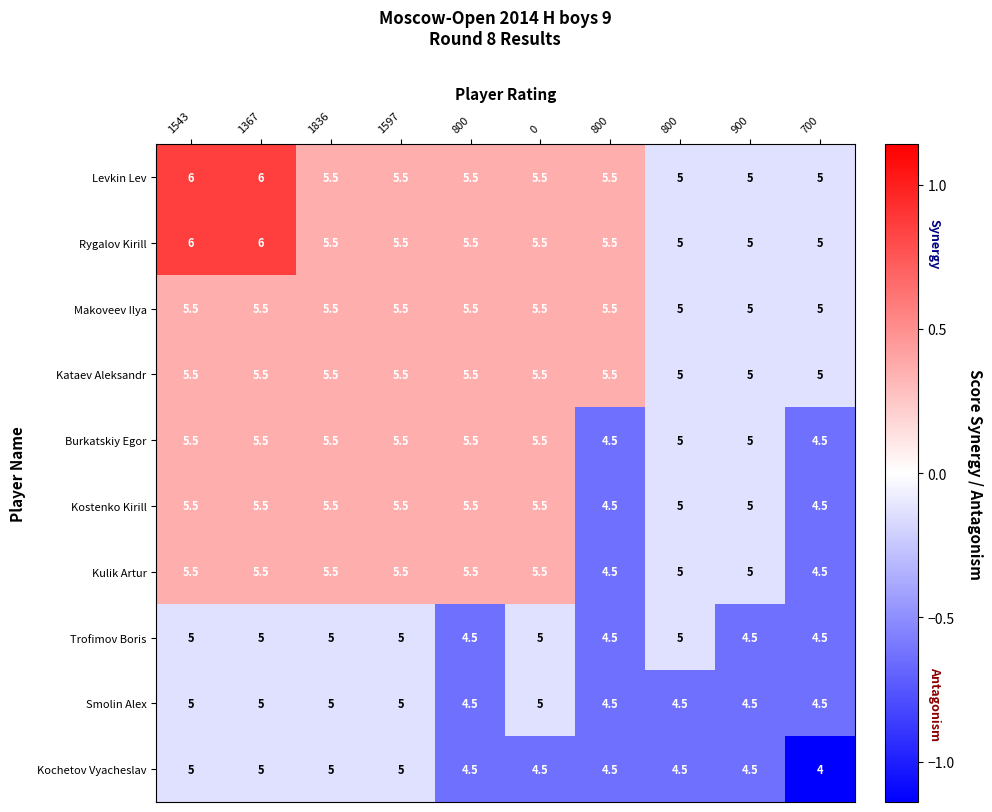

Which series has the largest total across all categories?

Levkin Lev